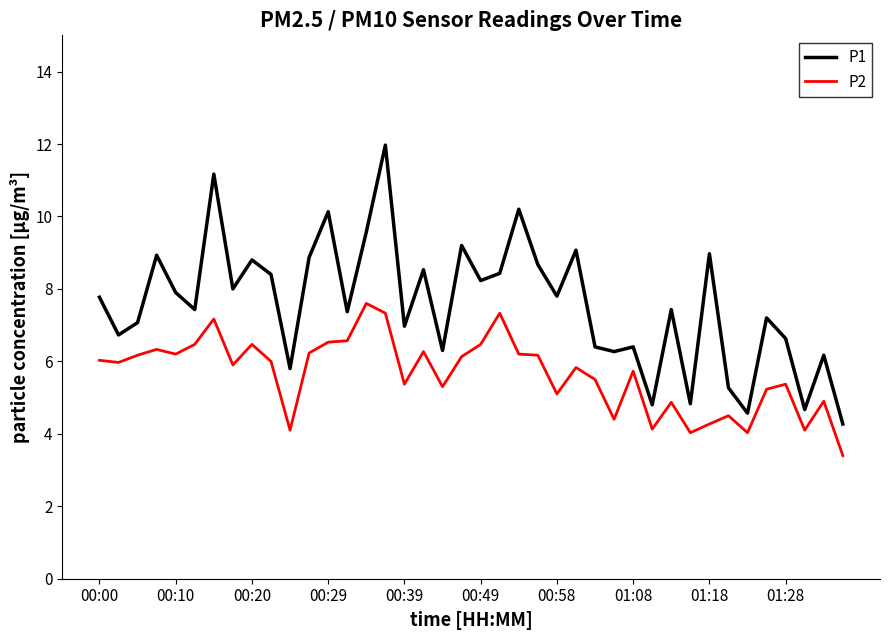

Which series has the widest spread of values?

P1